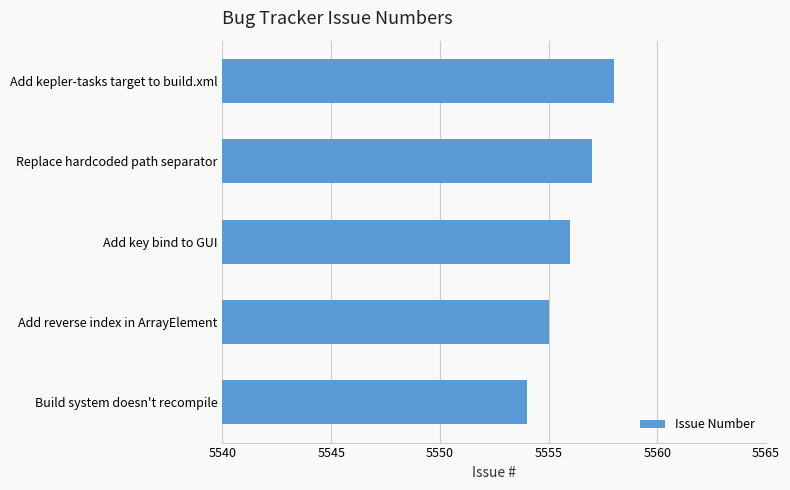

Reading bottom to top, extract all data points from this chart.

Build system doesn't recompile=5554	Add reverse index in ArrayElement=5555	Add key bind to GUI=5556	Replace hardcoded path separator=5557	Add kepler-tasks target to build.xml=5558